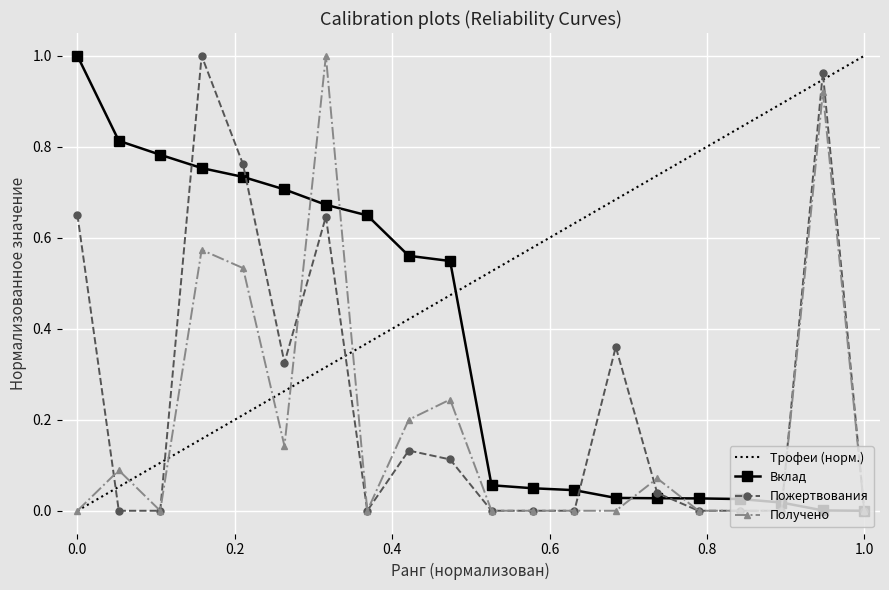

Which series has the largest total across all categories?

Трофеи (норм.)